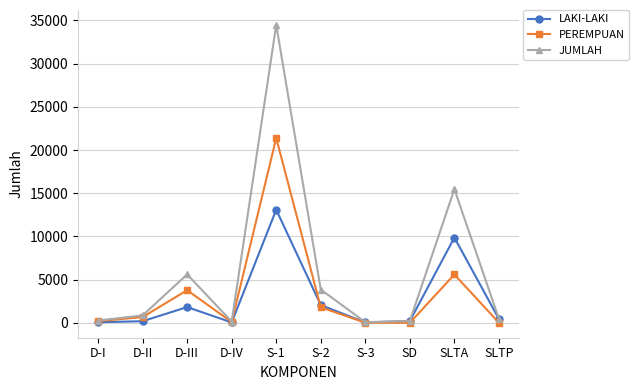

Where does the LAKI-LAKI series first go above 450?

D-III